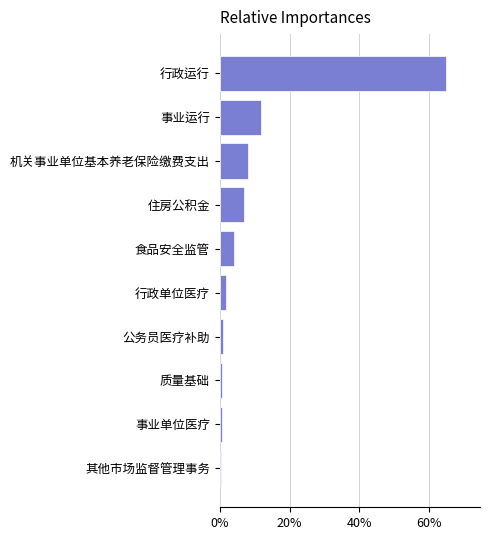

Are the bars horizontal?

Yes